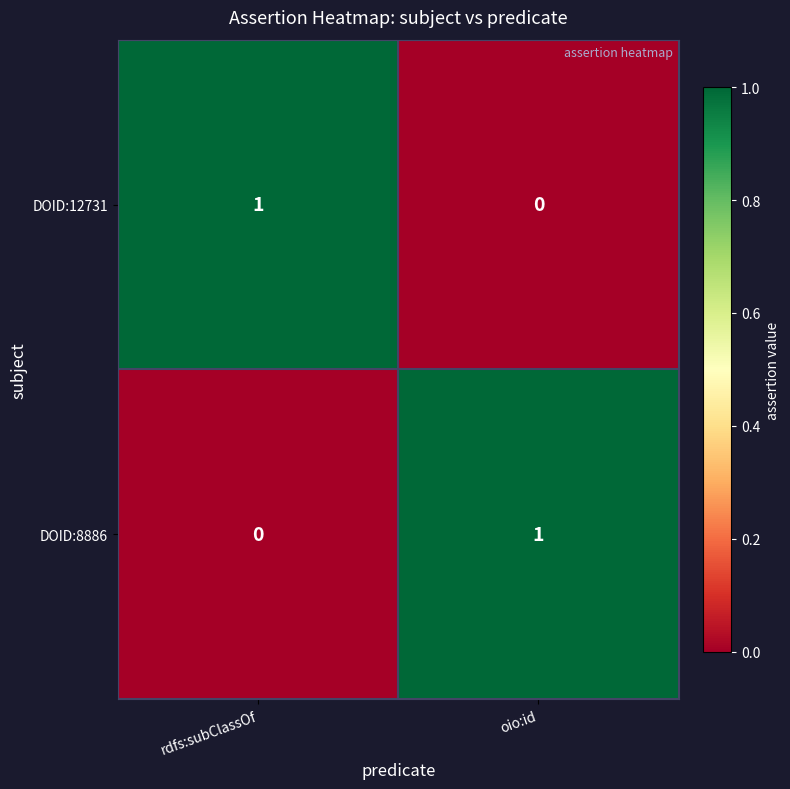

Rank the series at oio:id from lowest to highest value.

DOID:12731, DOID:8886